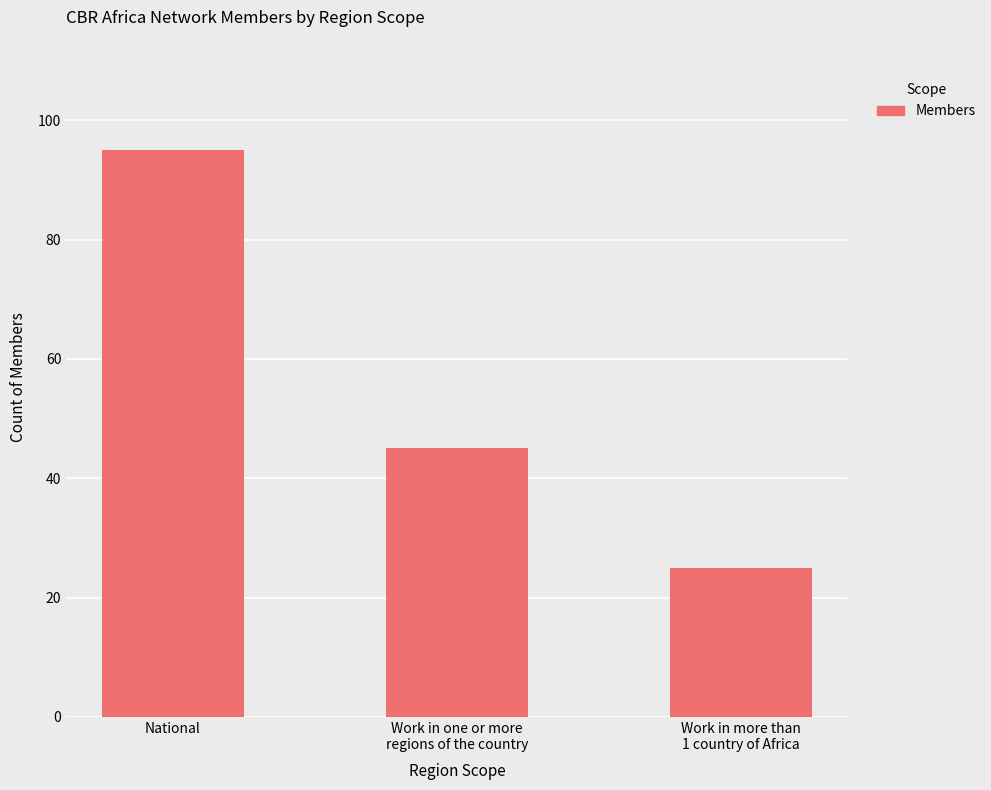

Does the chart contain stacked bars?

No